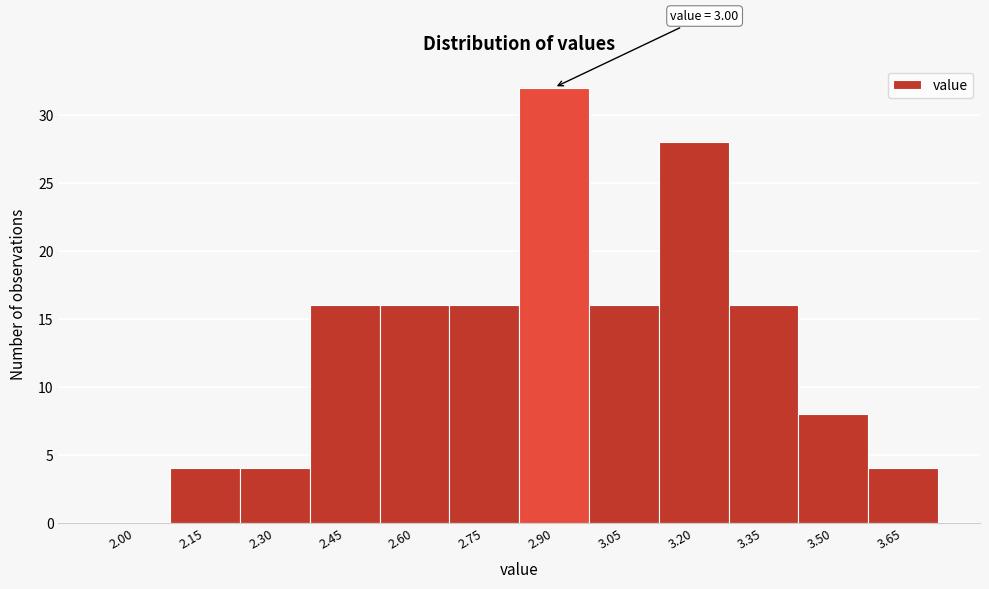

Reading right to left, list all the values displayed in this chart.

3.65=4	3.50=8	3.35=16	3.20=28	3.05=16	2.90=32	2.75=16	2.60=16	2.45=16	2.30=4	2.15=4	2.00=0